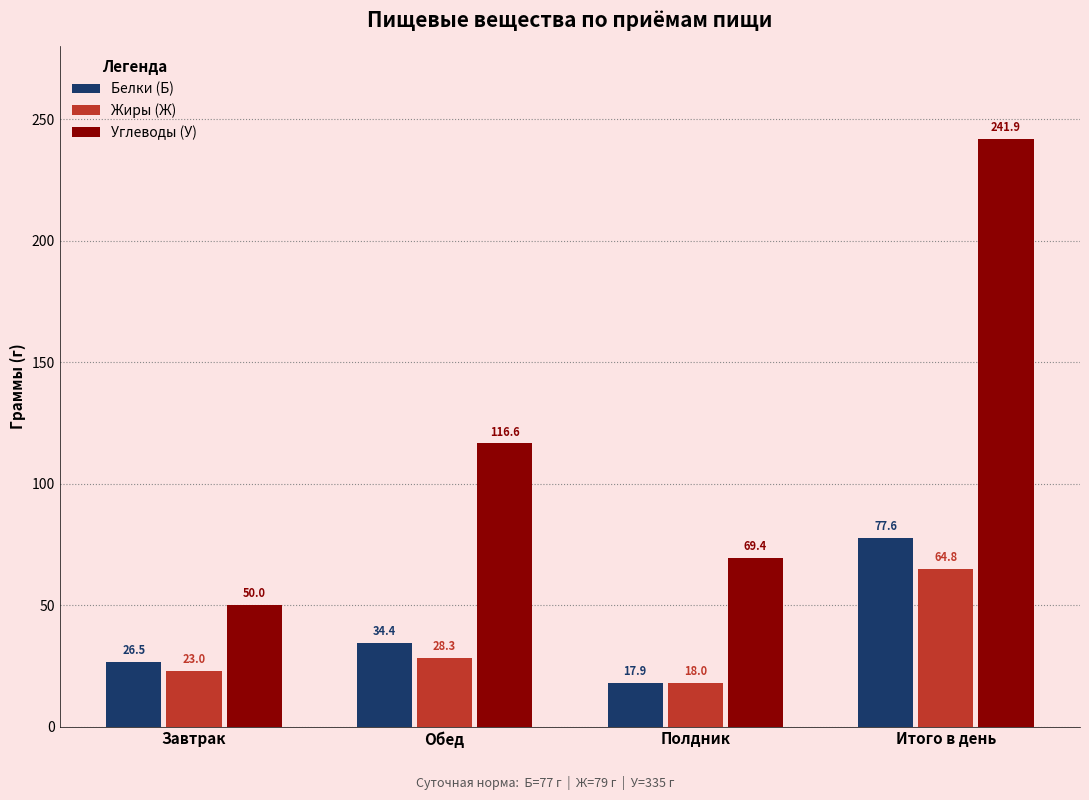

What is the difference between the Белки (Б) values at Завтрак and Итого в день?

51.1